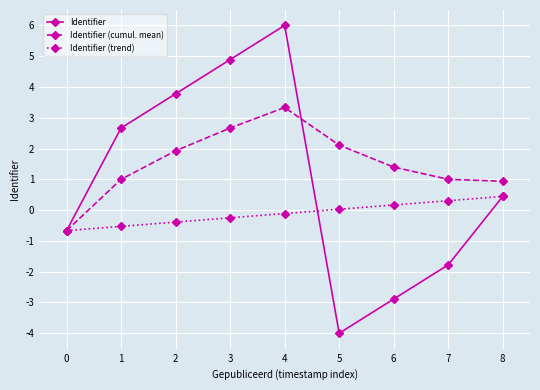

Which series has the widest spread of values?

Identifier